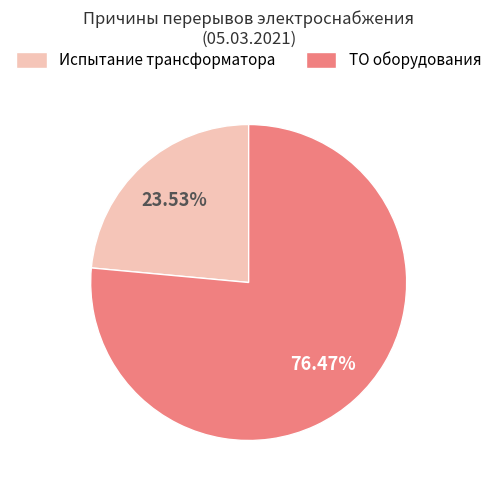

What percentage is the Испытание трансформатора slice, to the nearest percent?

24%